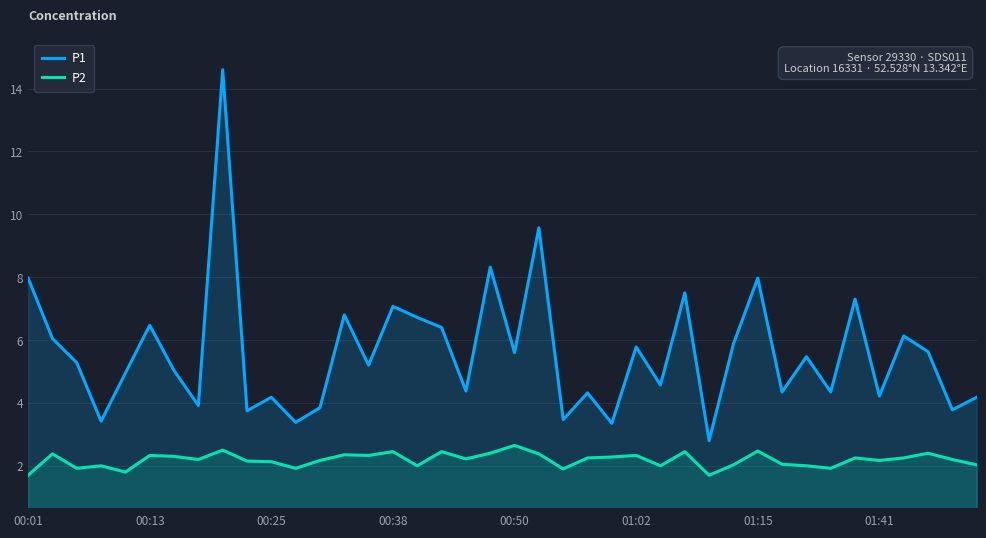

Between 9 and 39, which series saw the biggest shift?

P1